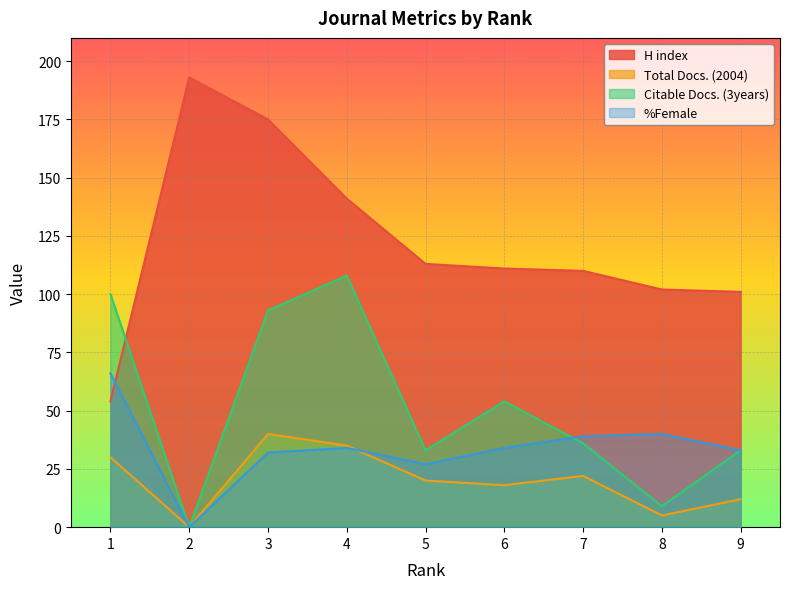

What is the difference between the second highest and minimum values in the Citable Docs. (3years) series?

100